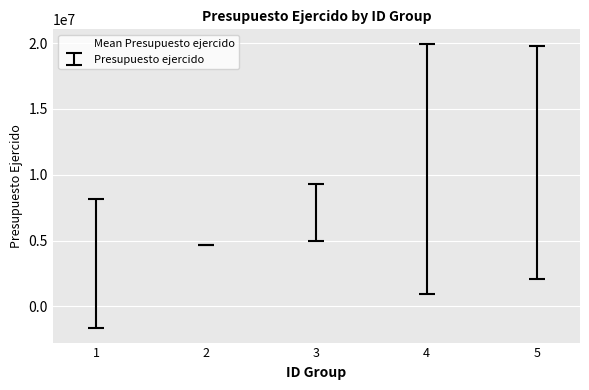

Approximately how many times larger is the value at 3 compared to 1?

2.2